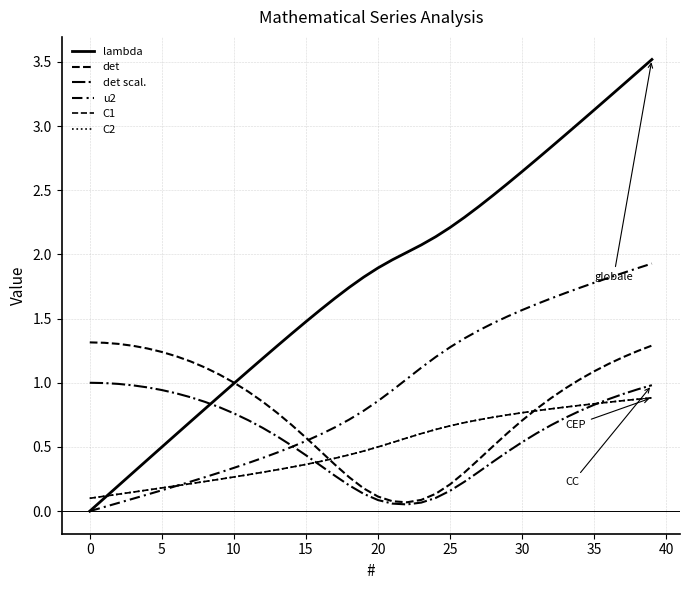

Is this an area chart (filled region under the line)?

No